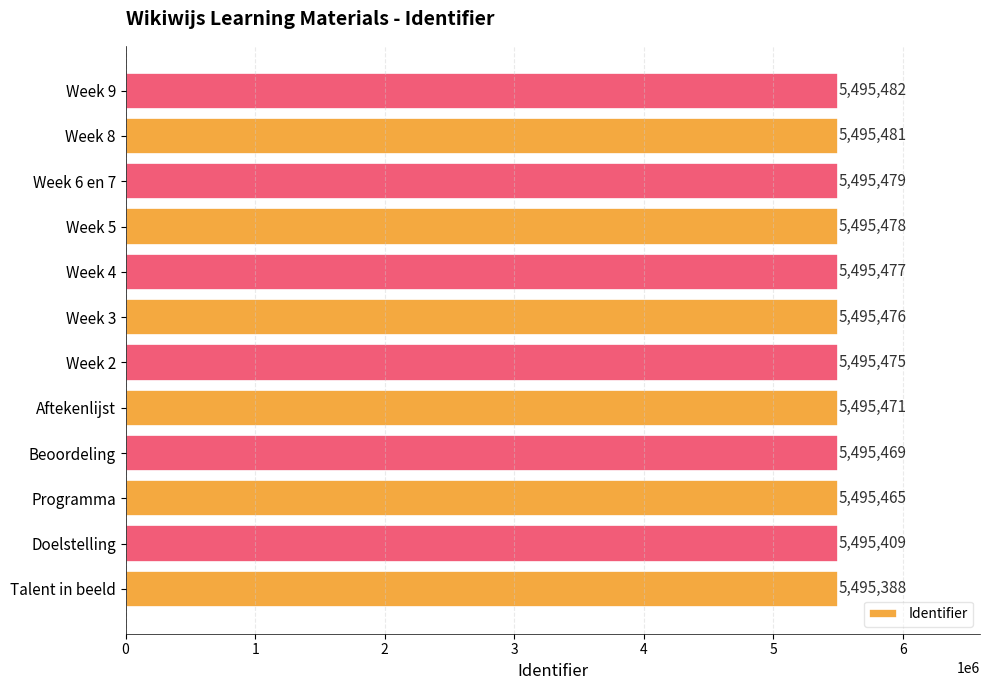

Are the bars horizontal?

Yes